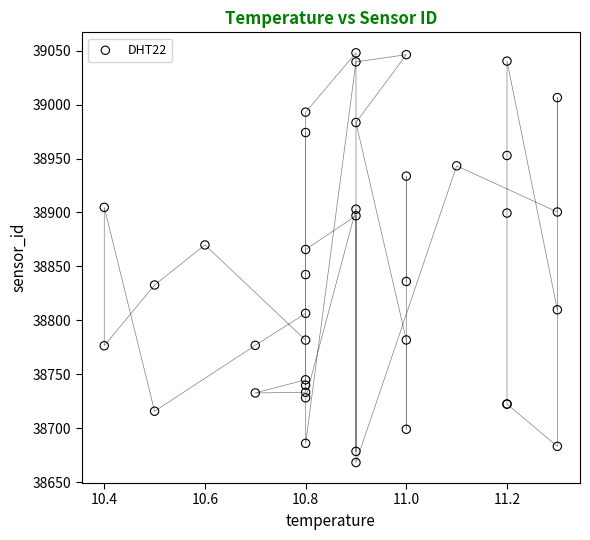

What Y value in the scatter plot is closest to 38858?

38865.7